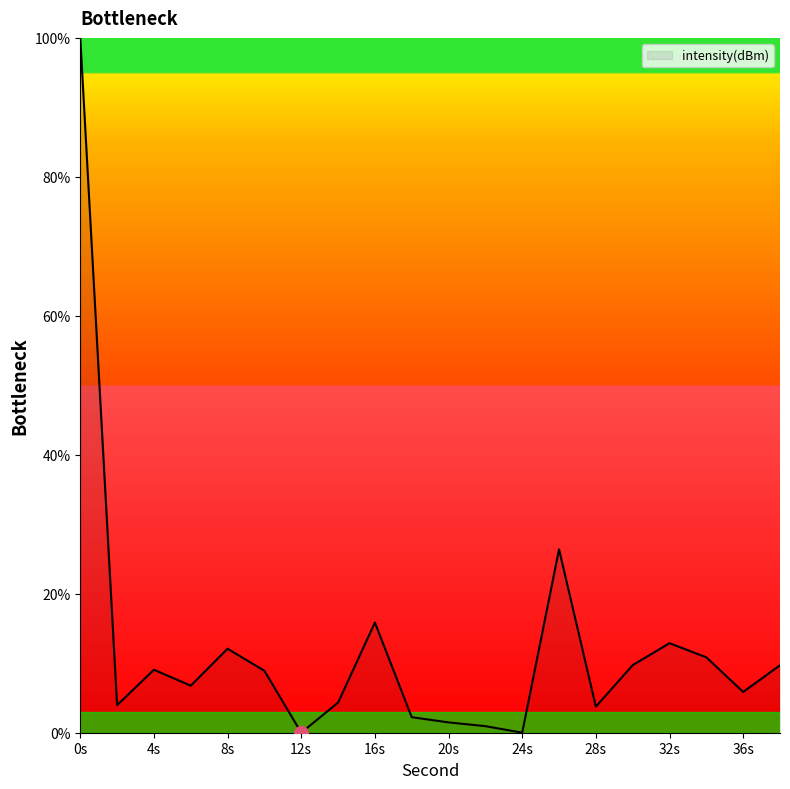

What is the difference between the maximum and minimum values?

100.0